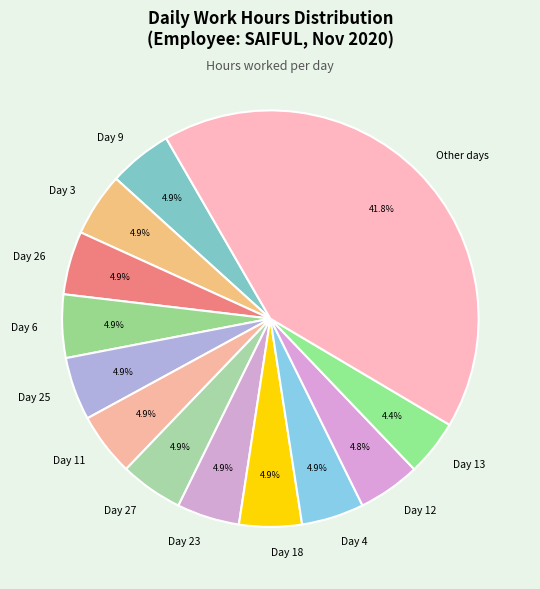

How many segments does this pie chart have?

13